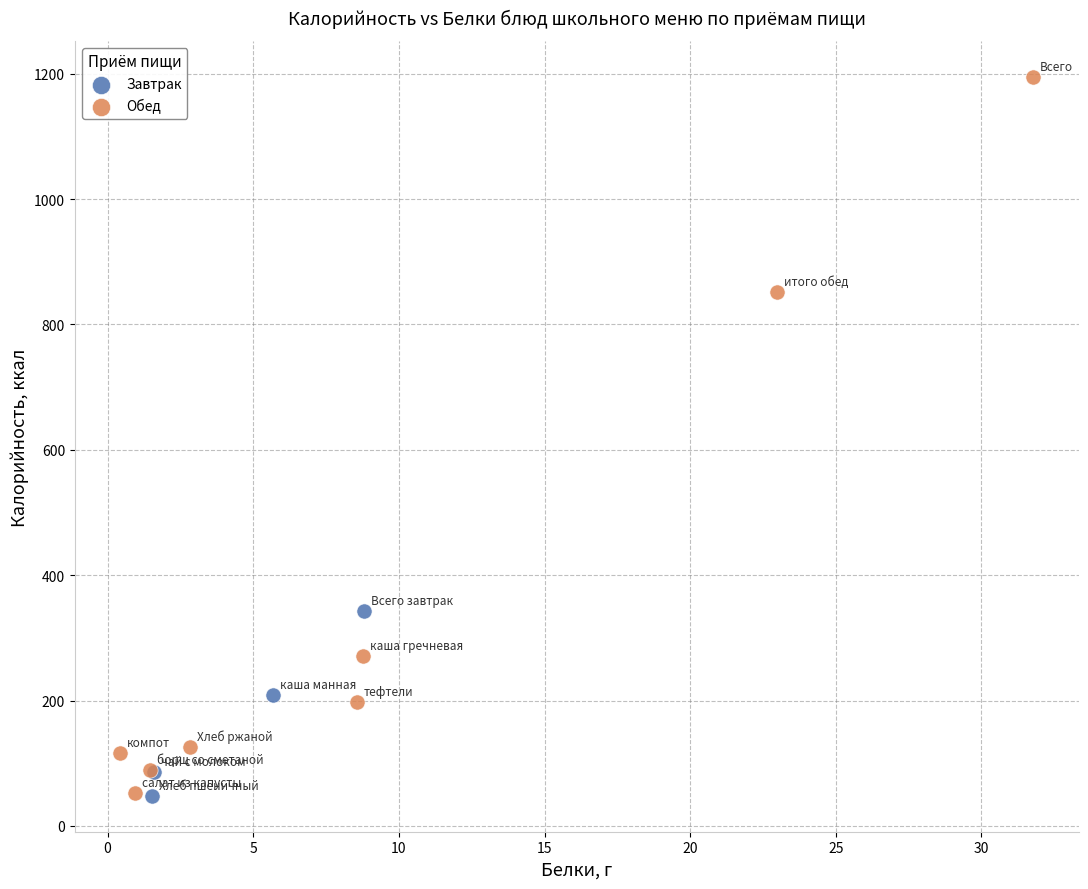

Which series has the widest spread of Y values?

Обед